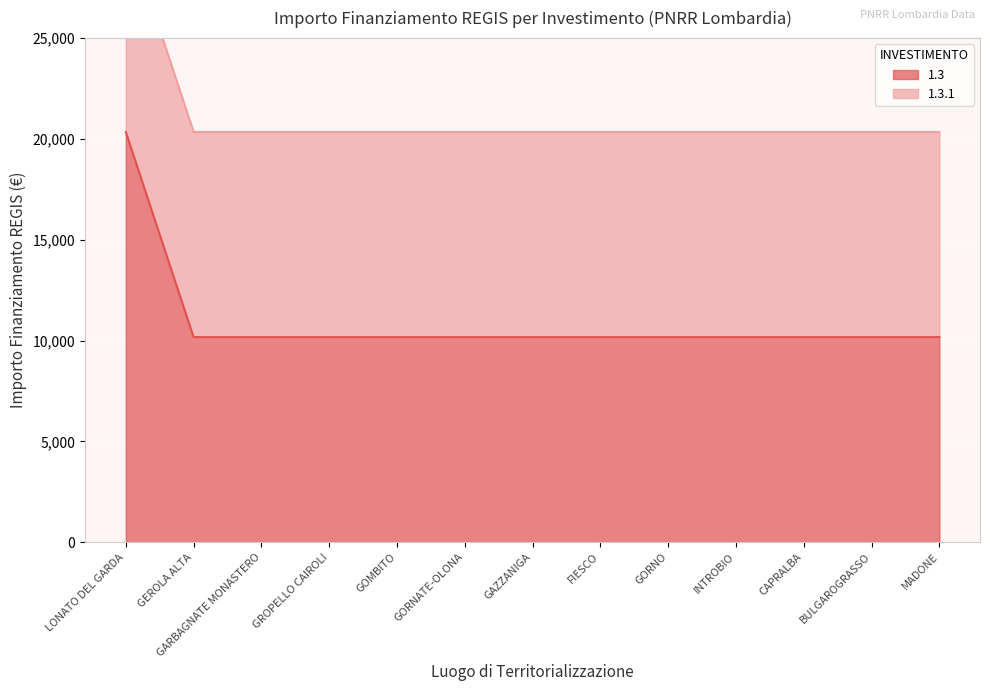

What is the label of the 7th point from the right?

GAZZANIGA